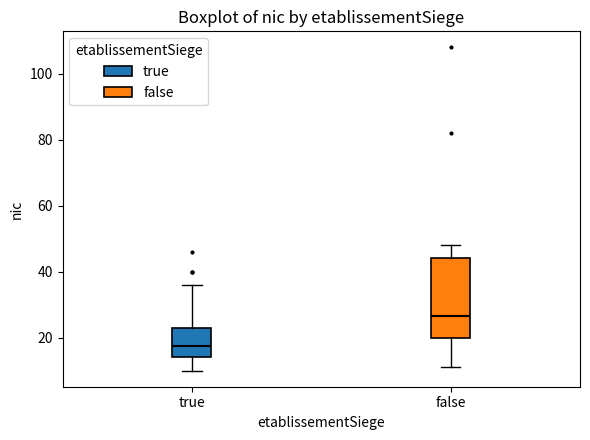

Which box is the tallest, from its lower edge to its upper edge?

false